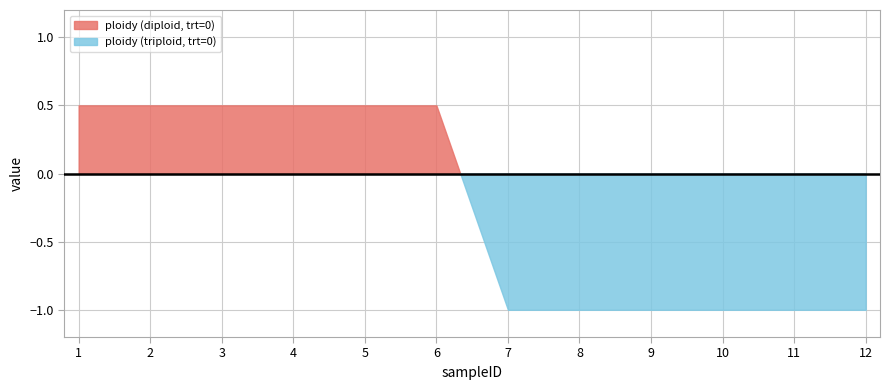

Which category has the lowest value across all series?

7